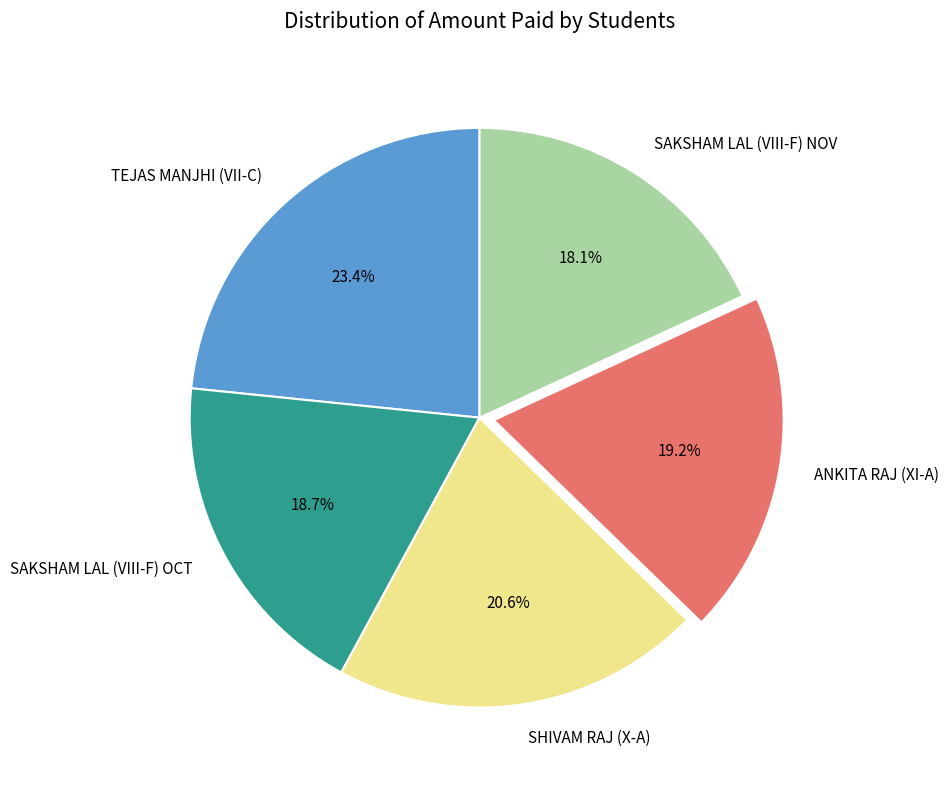

What is the largest slice in the pie chart?

TEJAS MANJHI (VII-C)